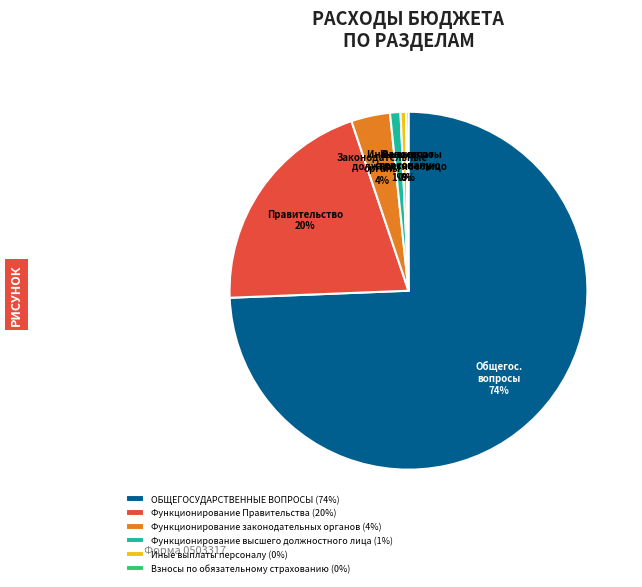

The Иные выплаты персоналу slice represents 14% of the pie. True or false?

False